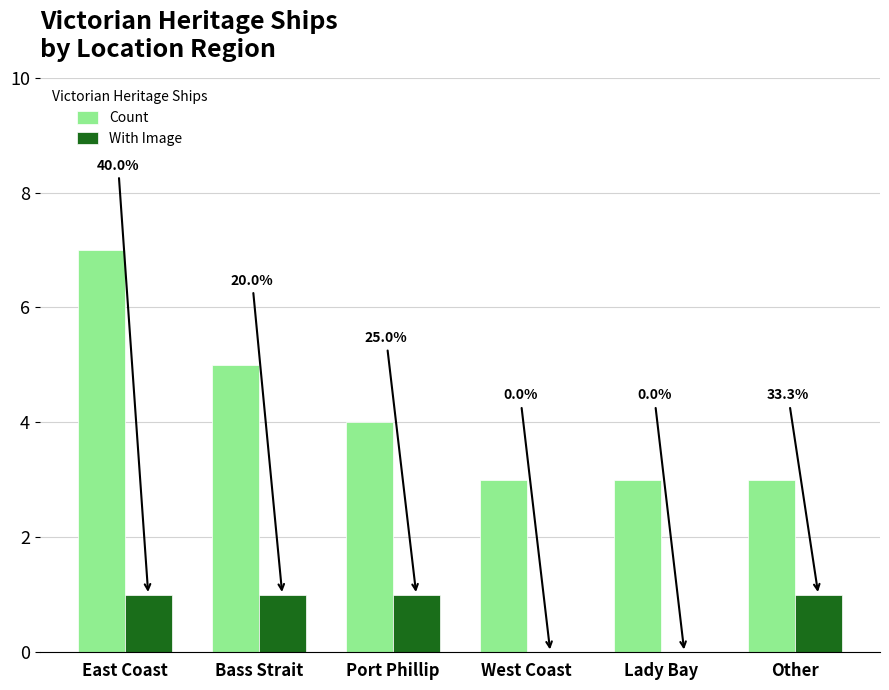

What are all the series names shown in the legend?

Count, With Image